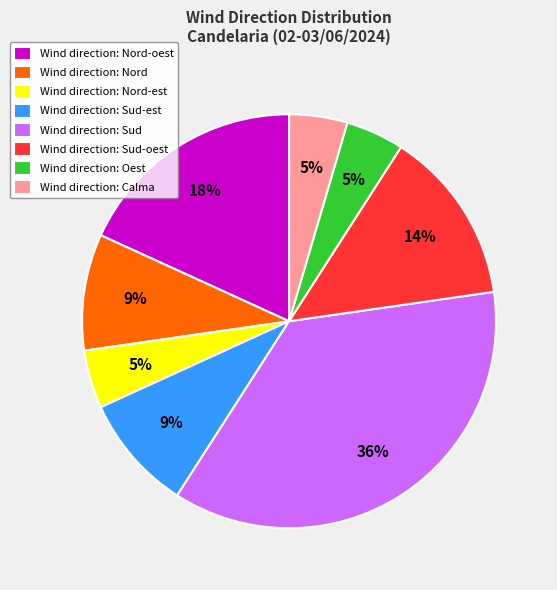

Is it true that Wind direction: Calma is 5% of the pie?

True